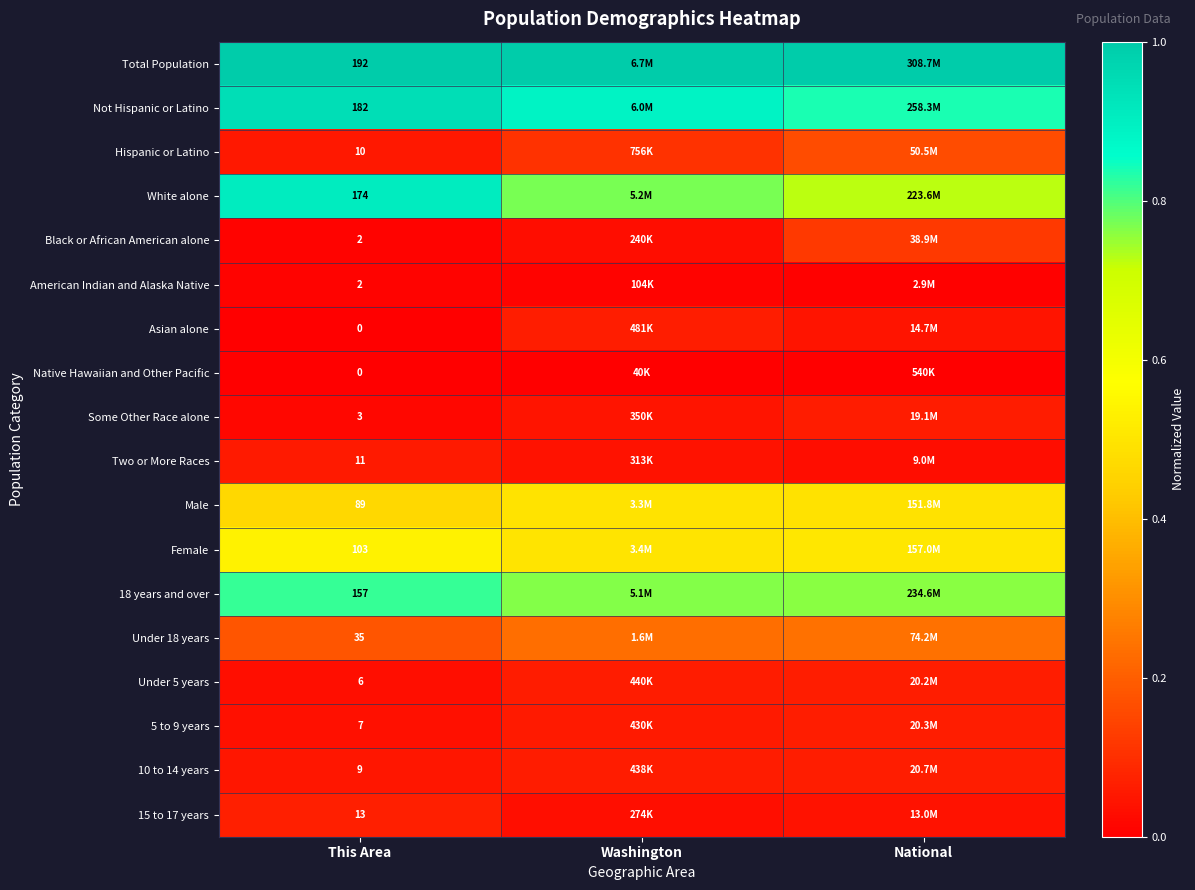

At which category does the chart reach its minimum across all series?

This Area